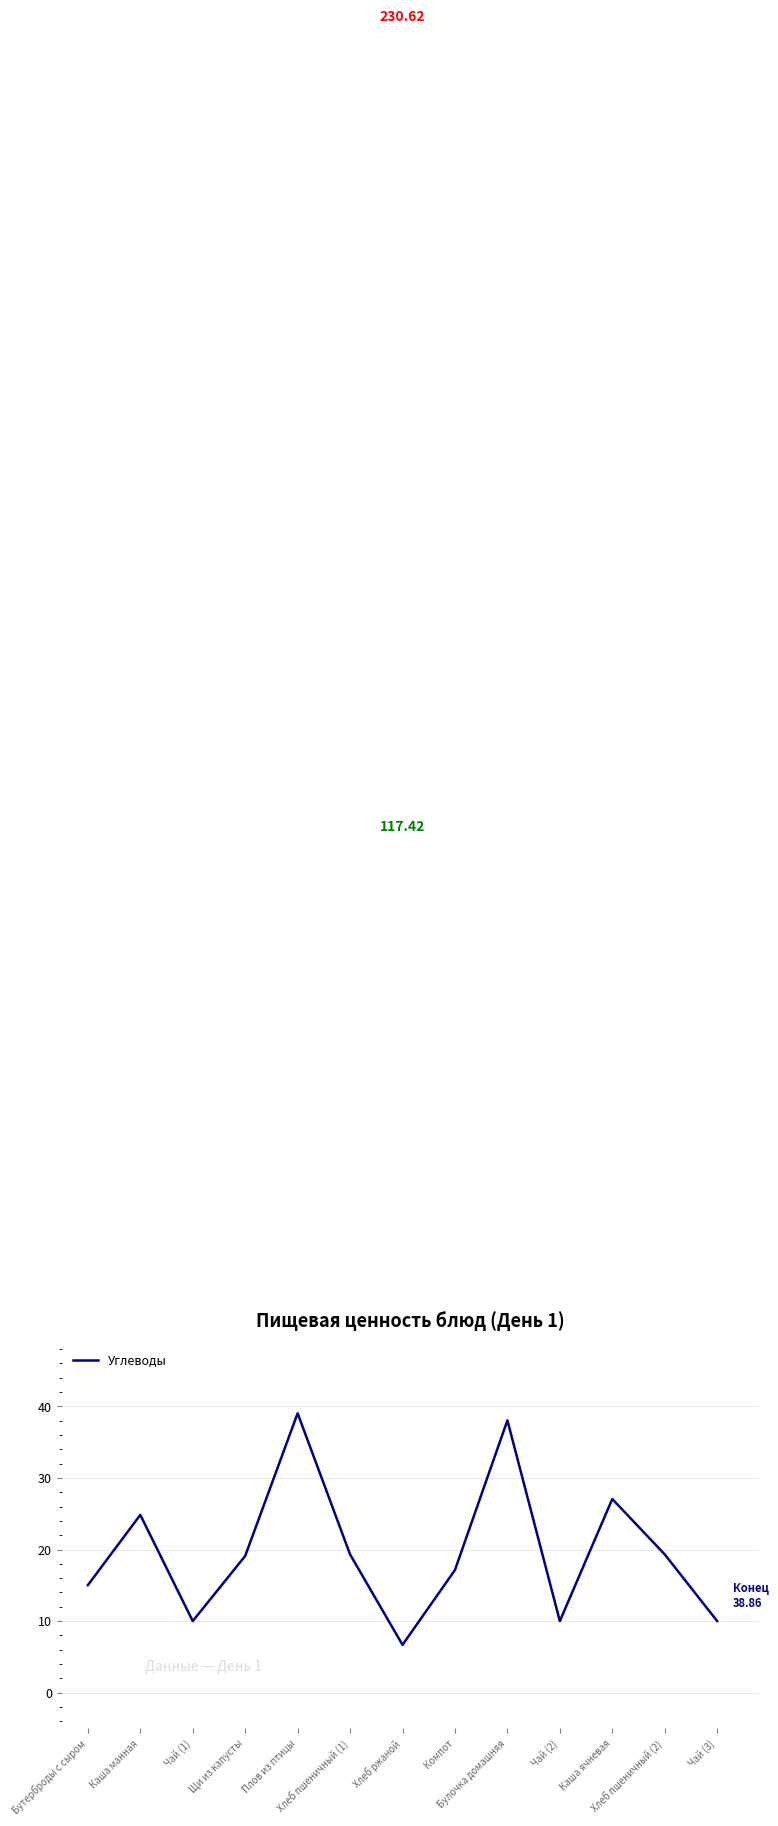

What is the difference between the maximum and minimum values?

32.4